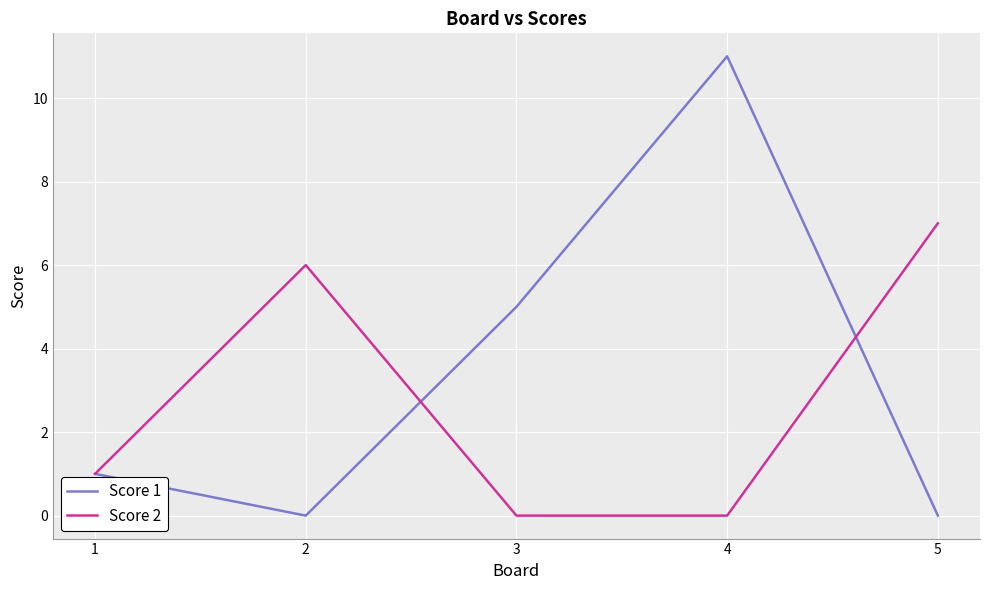

Reading left to right, extract all data points from this chart.

Score 1: 1	0	5	11	0
Score 2: 1	6	0	0	7